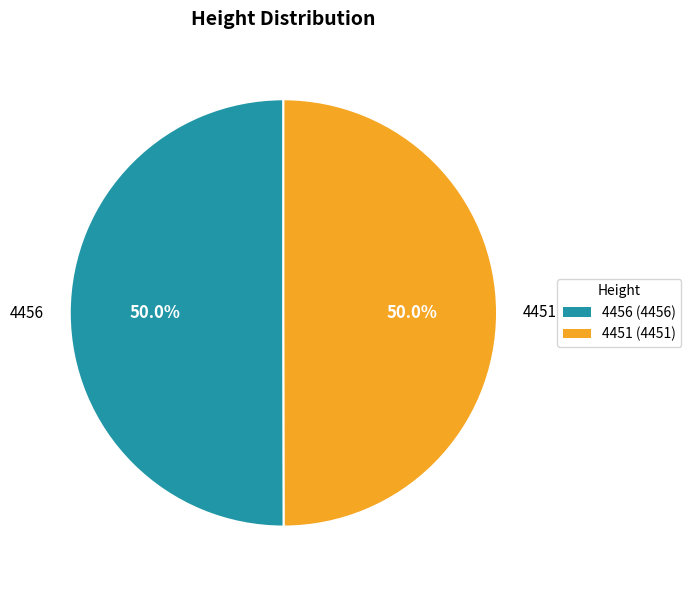

How many slices are in this pie chart?

2